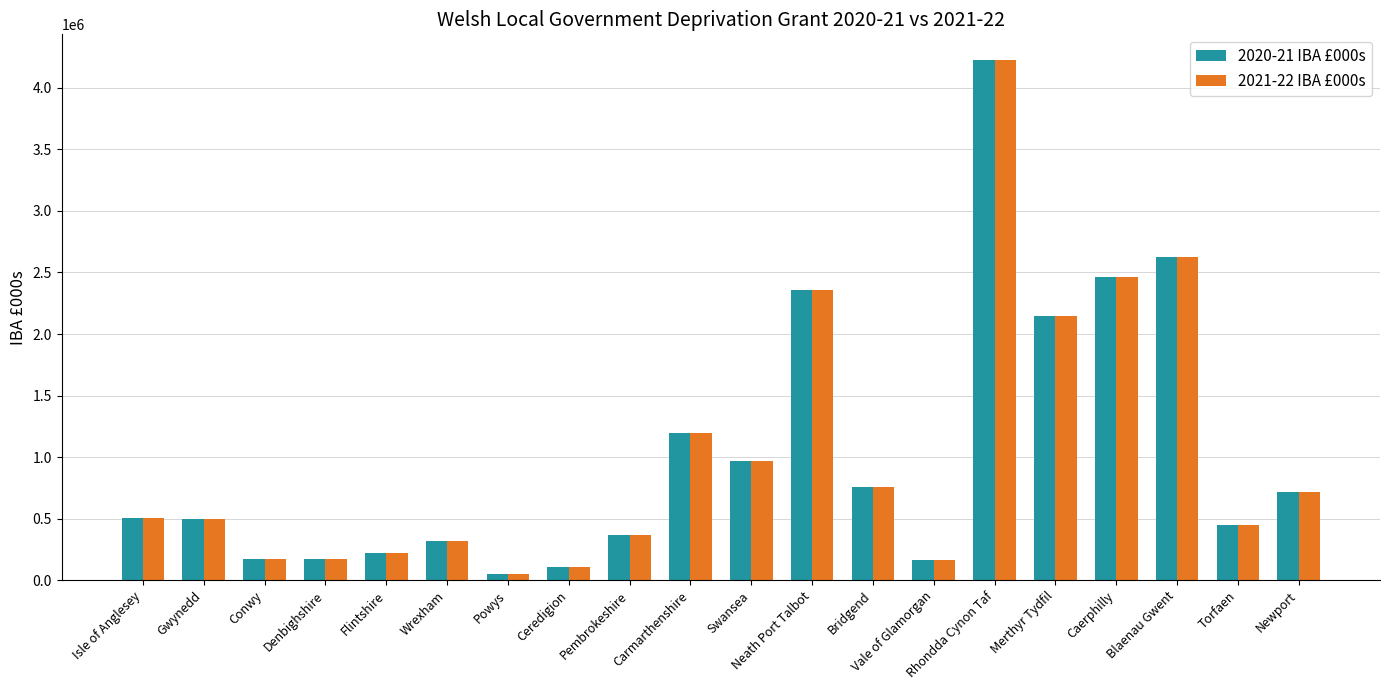

True or false: 2020-21 IBA £000s has a value of 452037.9 at Torfaen.

True